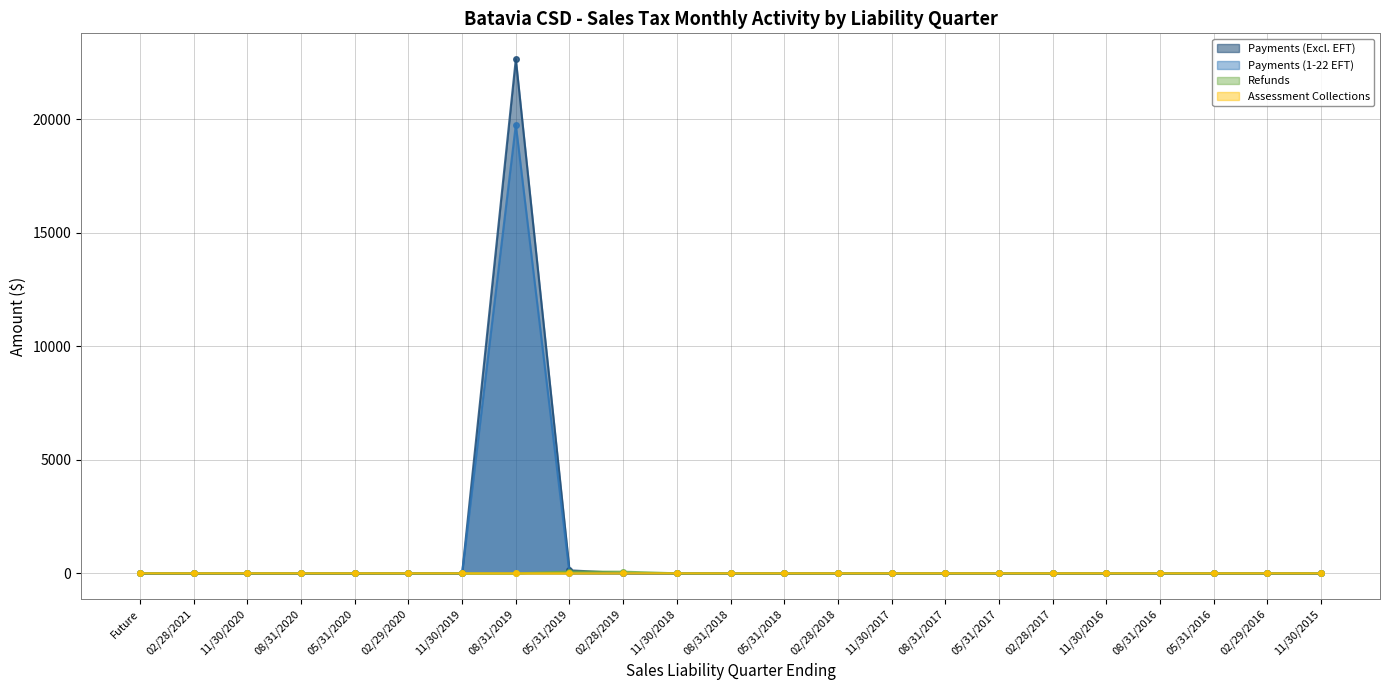

The value of Payments (1-22 EFT) at 11/30/2018 is 0.0. True or false?

True